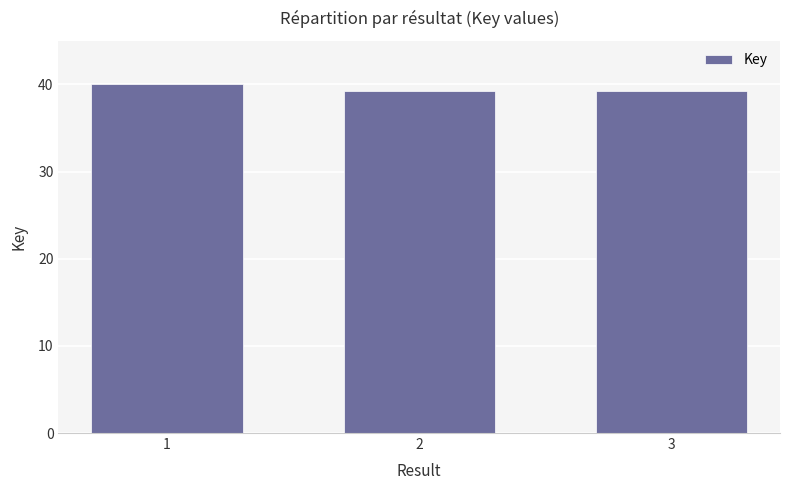

Are the bars horizontal?

No